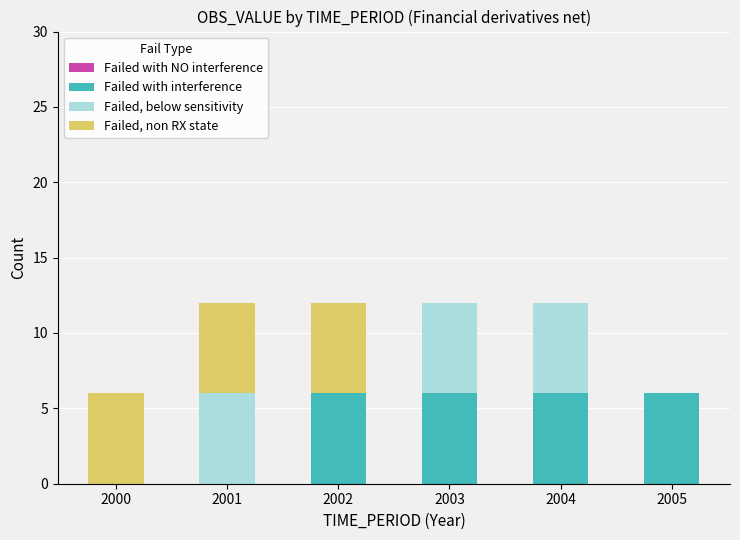

What is the total value across all series at 2000?

6